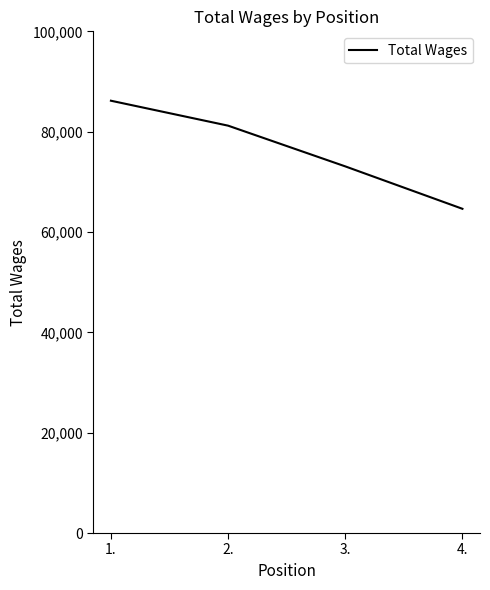

How many distinct data groups are displayed?

1